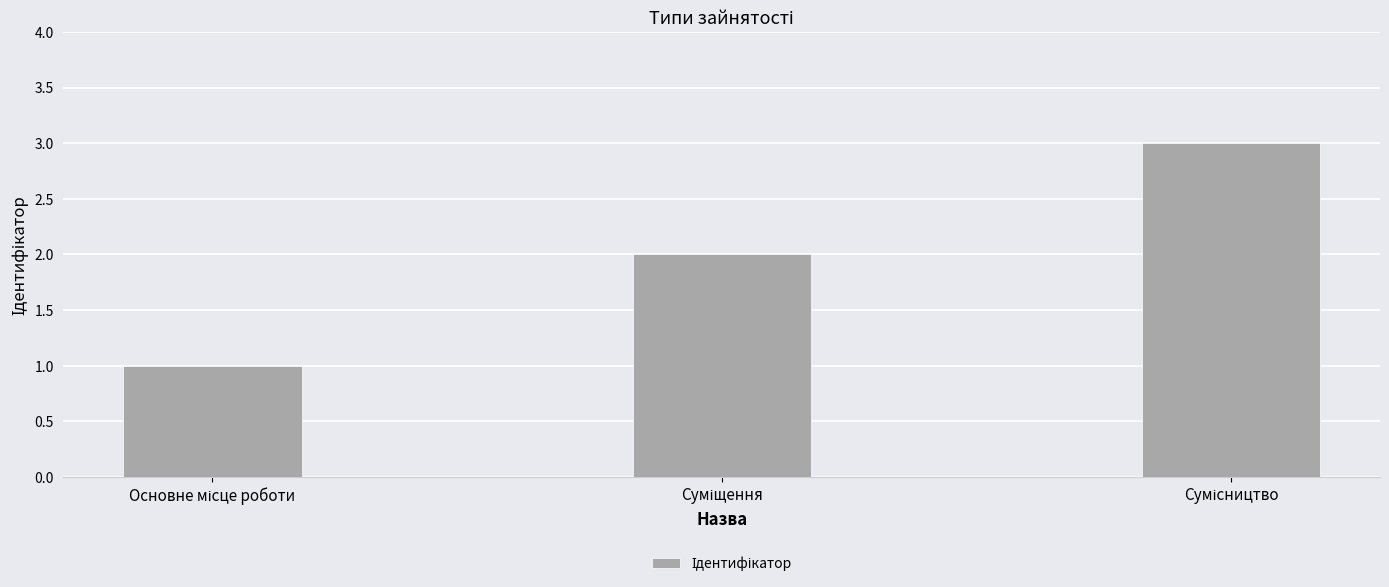

What is the difference between the maximum and minimum values?

2